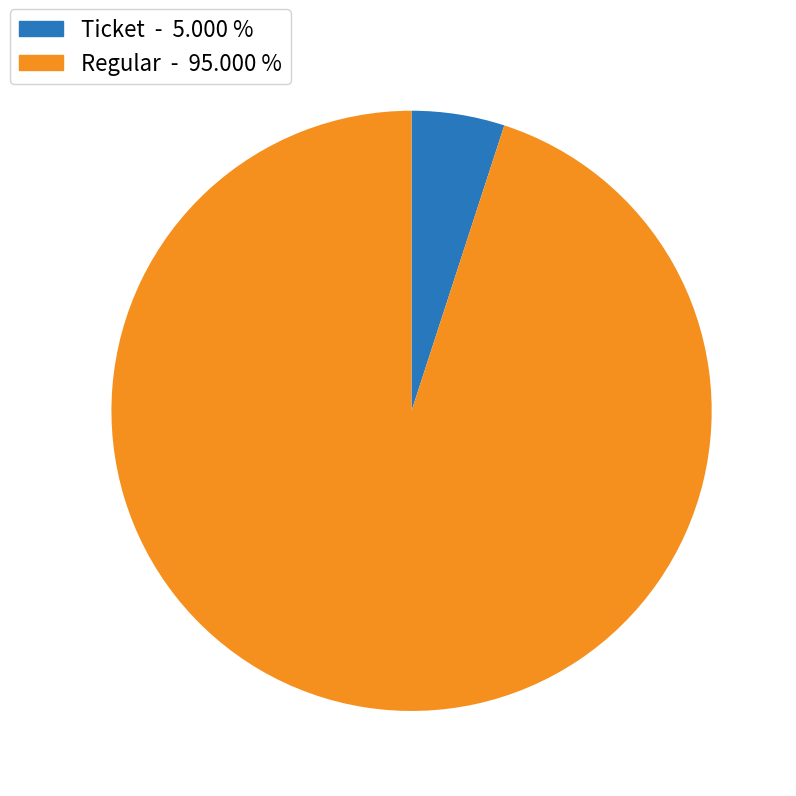

Does any single category account for the majority?

Yes